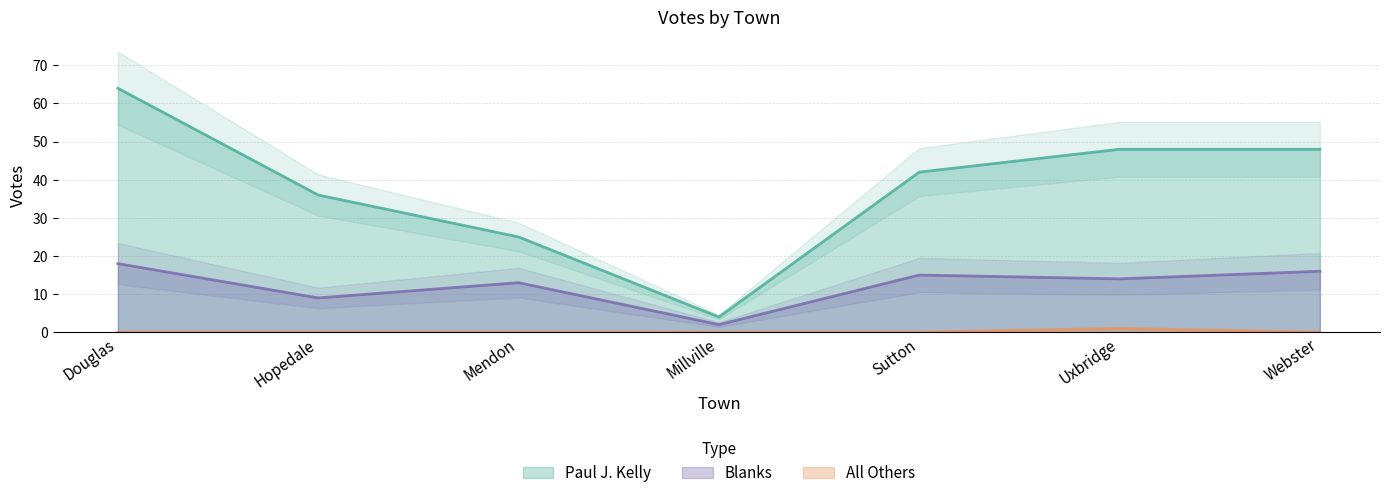

How many values in the All Others series exceed 0?

1